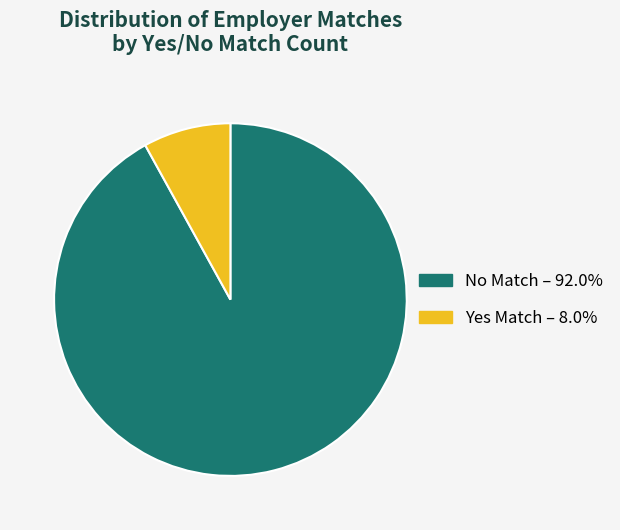

Is there any slice that represents more than half of the pie?

Yes